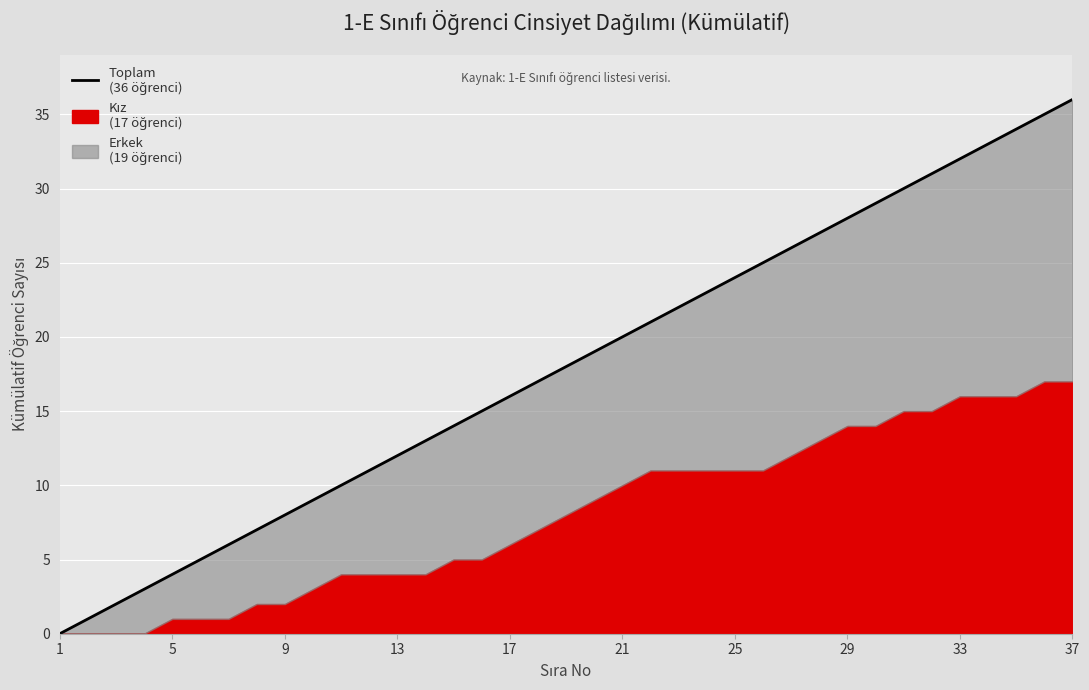

What is the value of the 29th point from the left?

28